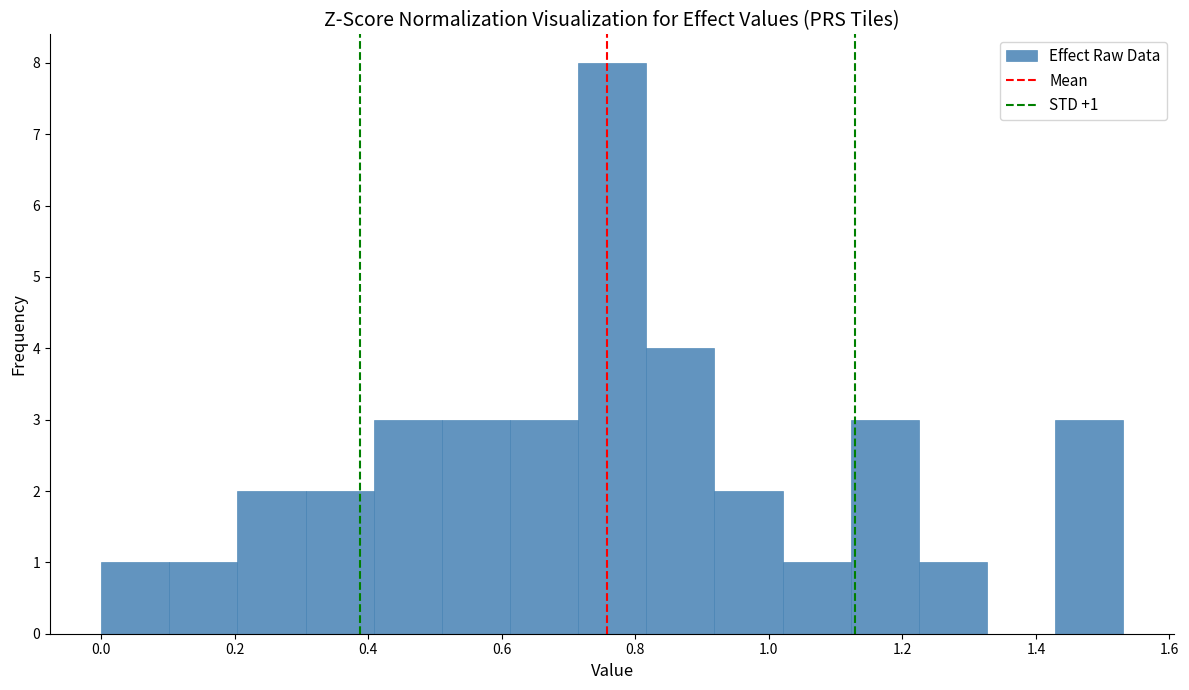

Over which range of the x-axis is the bar tallest?

0.72 to 0.82